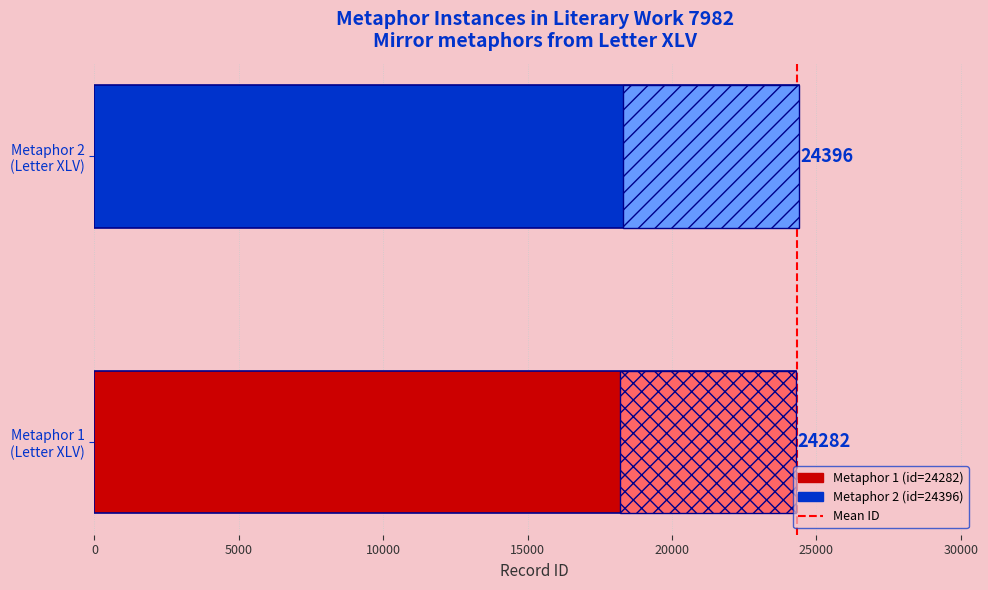

List the labels in order of value, smallest first.

Metaphor 1
(Letter XLV), Metaphor 2
(Letter XLV)